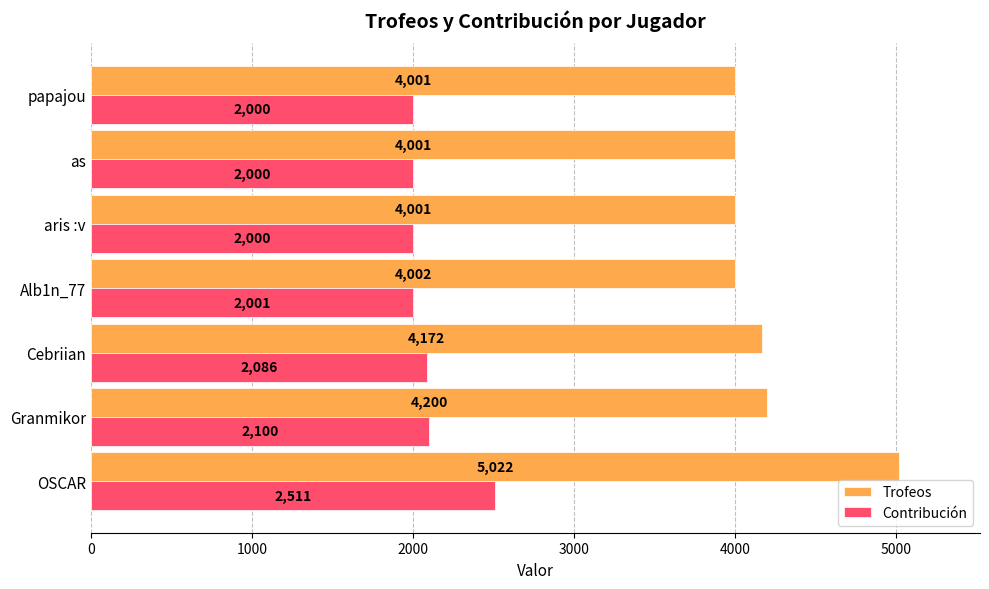

The value of Trofeos at Alb1n_77 is 4002. True or false?

True